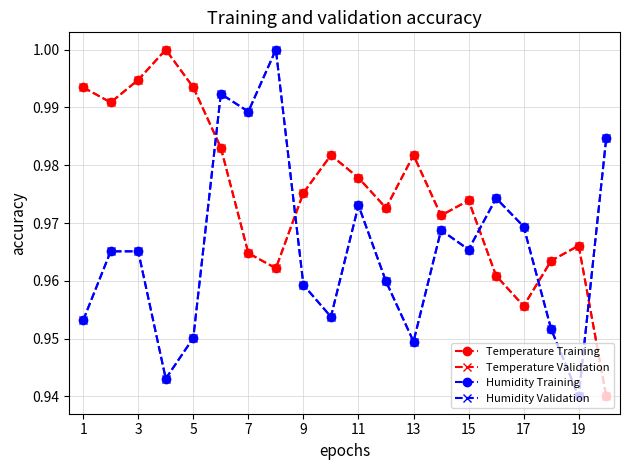

What is the greatest value displayed?

1.0